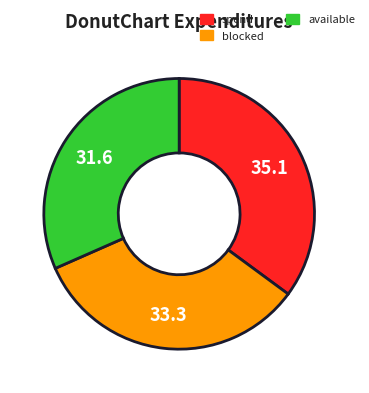

Is there a majority slice in this chart?

No